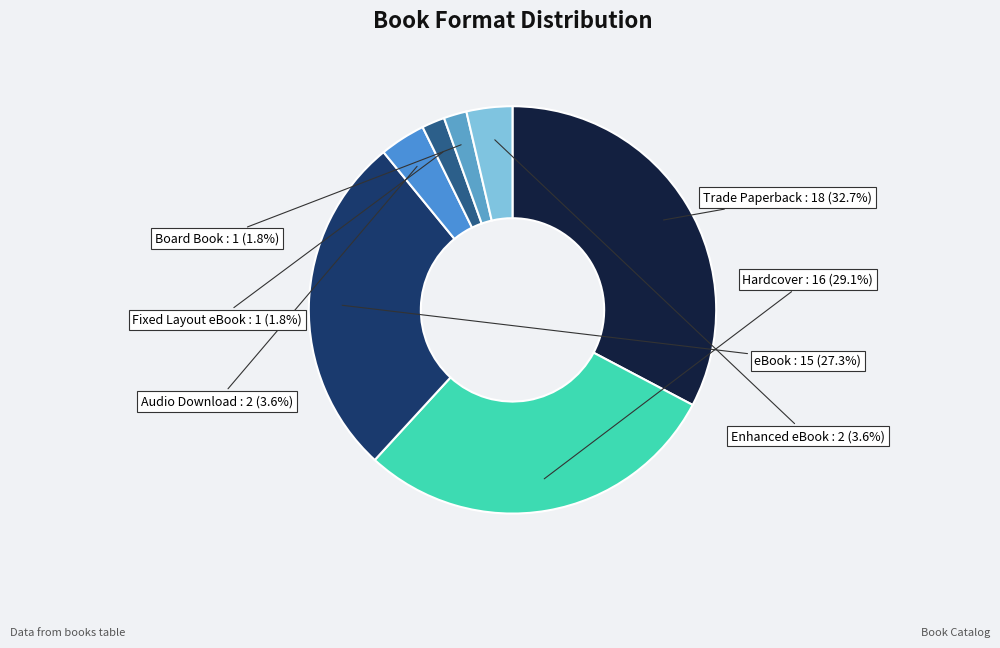

To the nearest percent, what is the combined percentage of eBook and Enhanced eBook?

31%